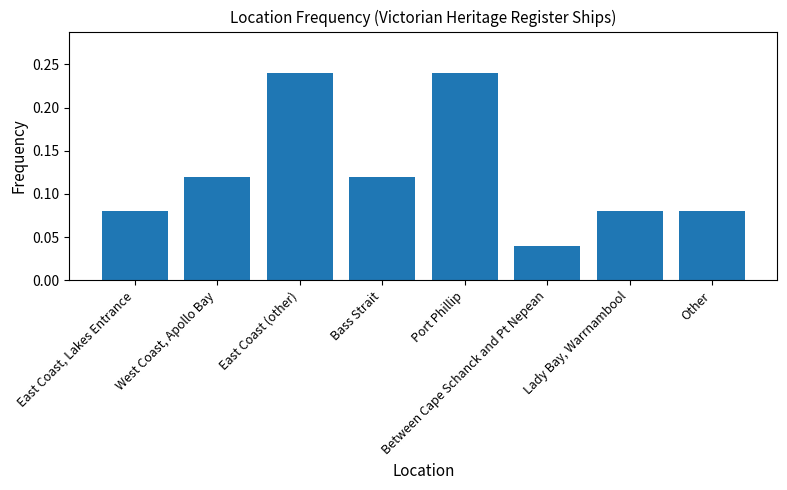

What is the label of the 4th bar from the right?

Port Phillip